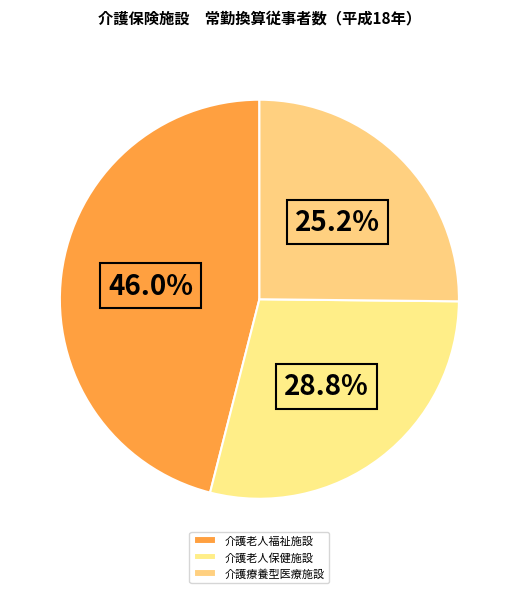

What is the ratio of the value at 介護療養型医療施設 to the value at 介護老人保健施設?

0.9